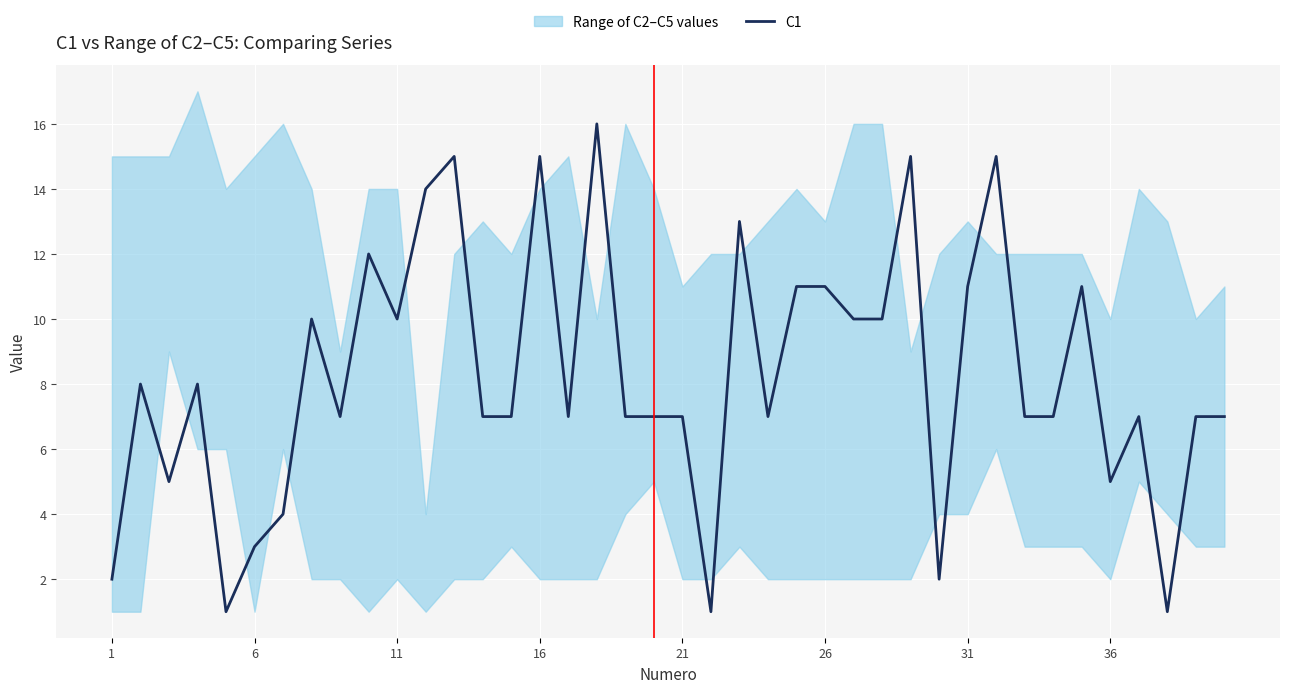

Is it true that C1 equals 11 at 31?

True